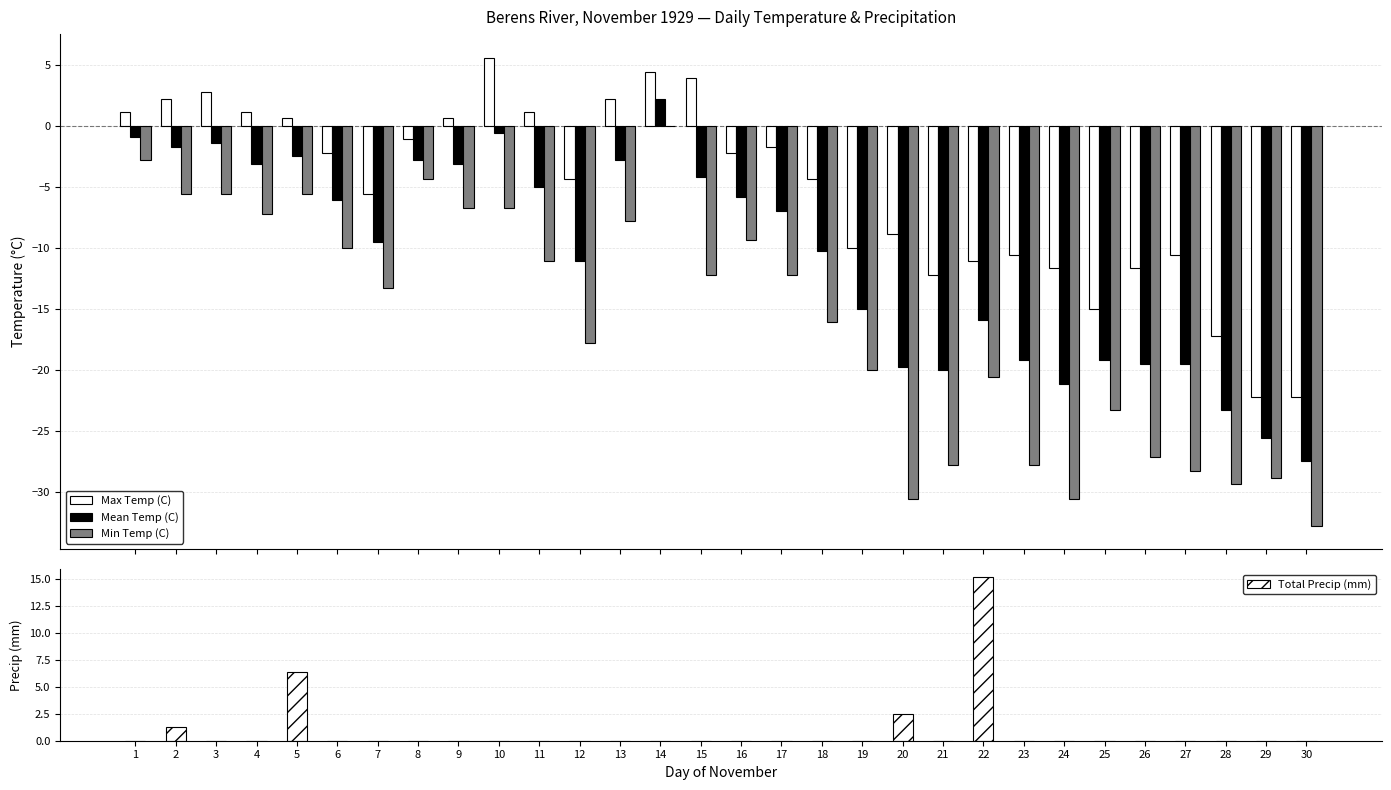

Rank the series by their average value, from lowest to highest.

Min Temp (C), Mean Temp (C), Max Temp (C), Total Precip (mm)